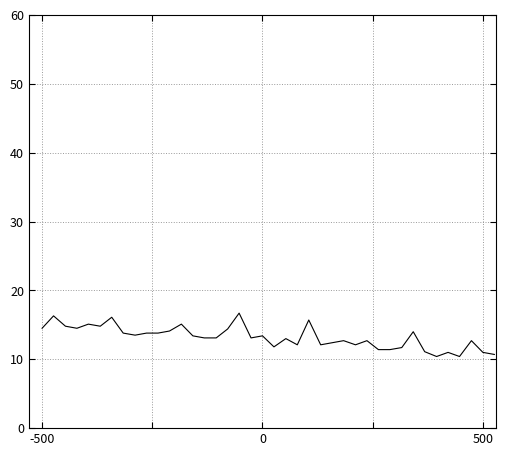

What is the greatest value displayed?

16.7